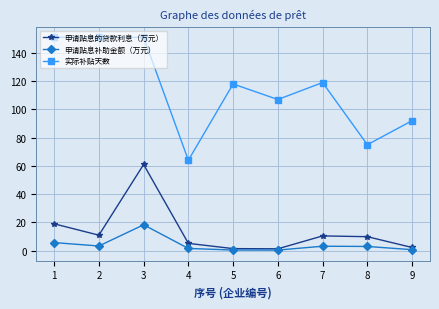

What is the greatest value displayed?

151.0